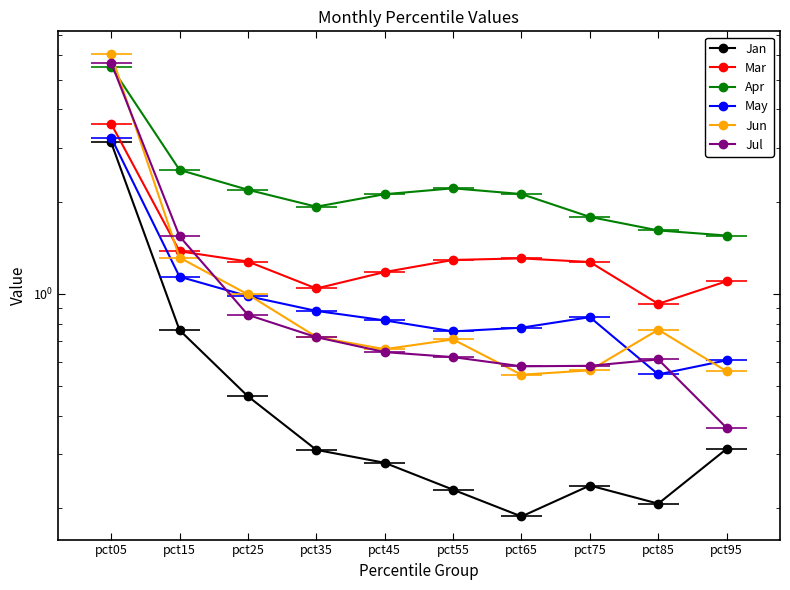

Is it true that Apr equals 1.8 at pct75?

True